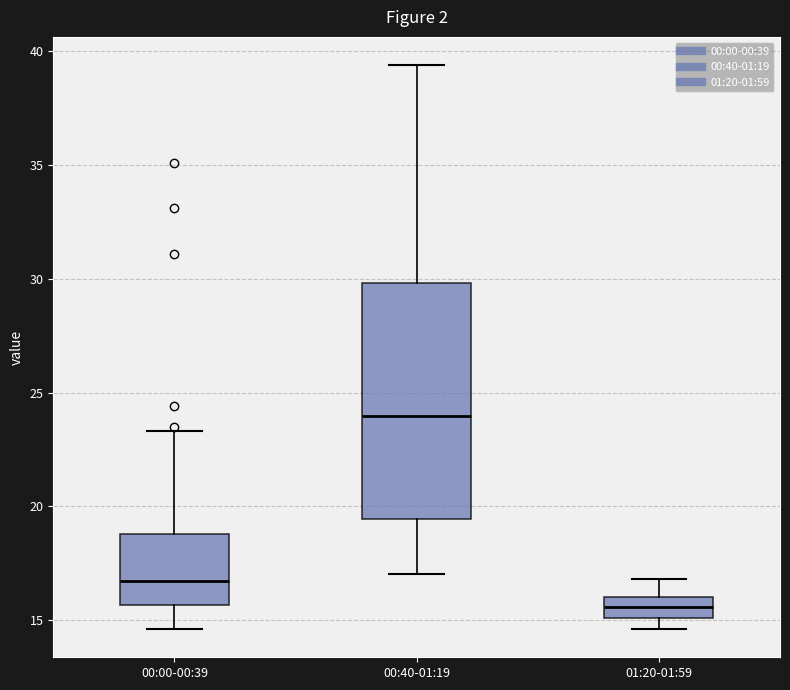

Which box has the lowest median line?

01:20-01:59